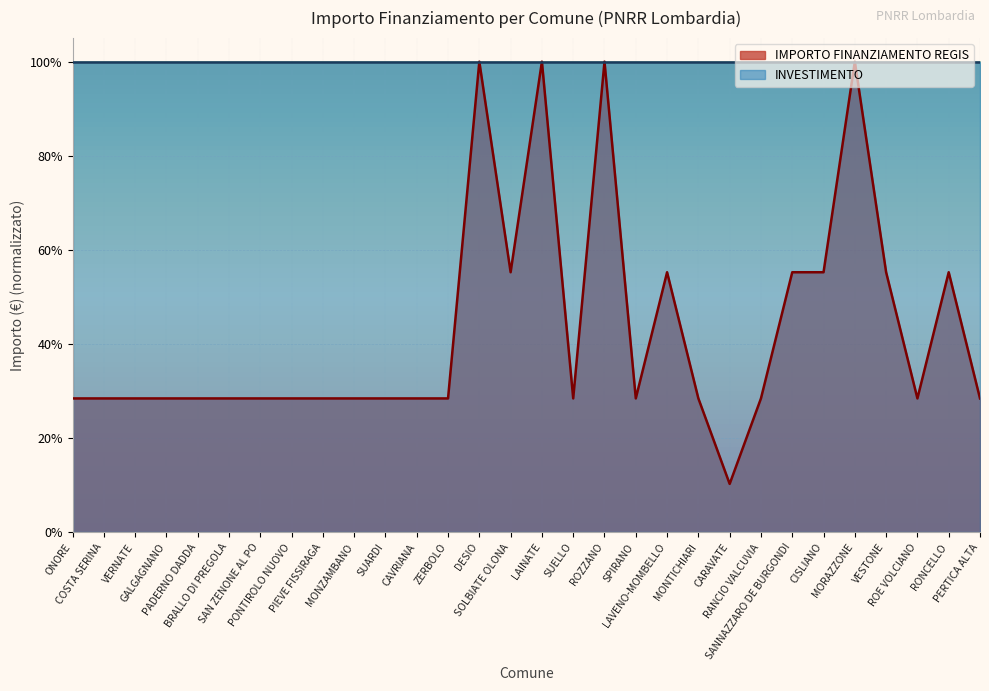

What is the difference between the second highest and minimum values?

0.9